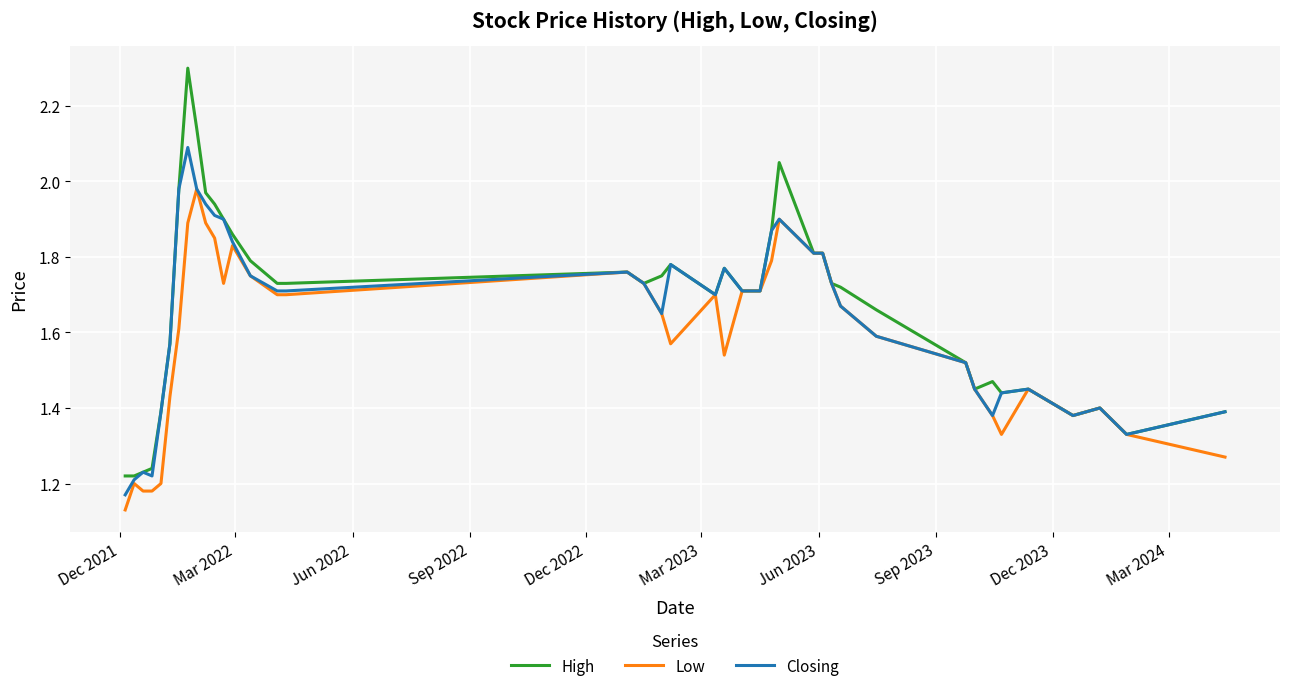

Which series has the widest spread of values?

High